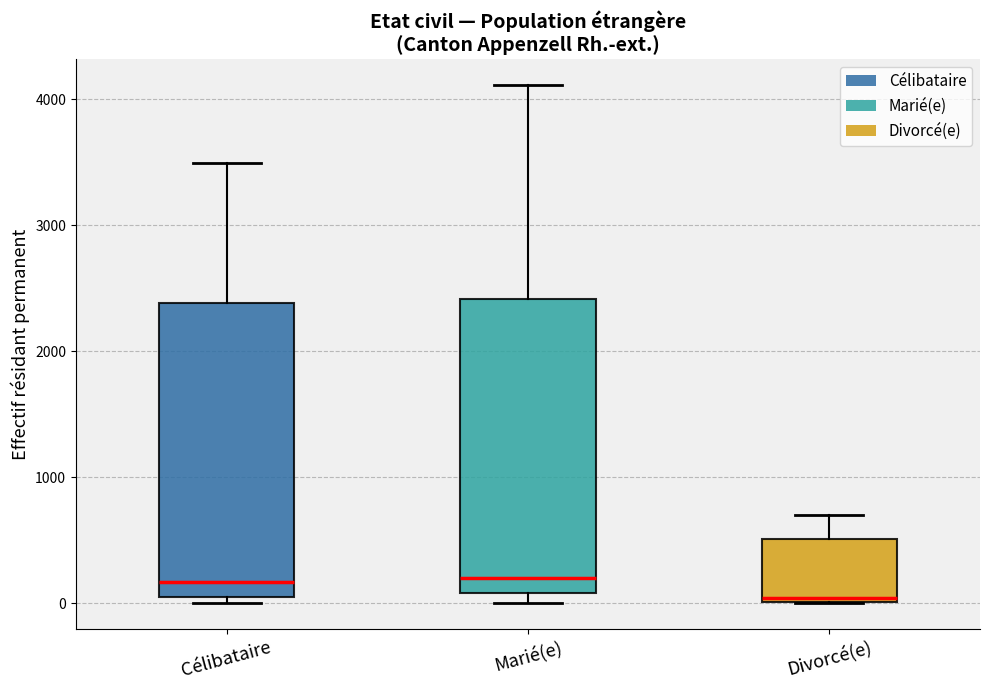

Where does the median line of the box for Célibataire sit on the y-axis? The values are not printed on the chart, so give them approximately, as read against the axis.

200